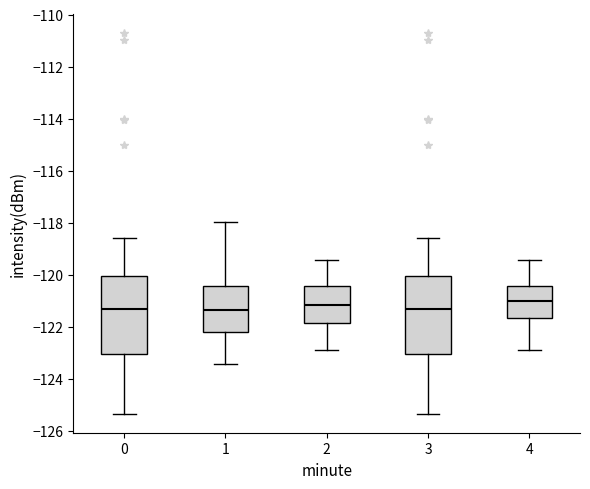

Reading left to right, transcribe this box plot: for each box, give where its median line is, the range the box spans, and where its two whiskers end, as read against the y-axis. The values are not printed on the chart, so give them approximately, as read against the axis.

0: median -121.4, box -123.0 to -120.0, whiskers -125.4 to -118.6
1: median -121.4, box -122.2 to -120.4, whiskers -123.4 to -118.0
2: median -121.2, box -121.8 to -120.4, whiskers -122.8 to -119.4
3: median -121.4, box -123.0 to -120.0, whiskers -125.4 to -118.6
4: median -121.0, box -121.6 to -120.4, whiskers -122.8 to -119.4